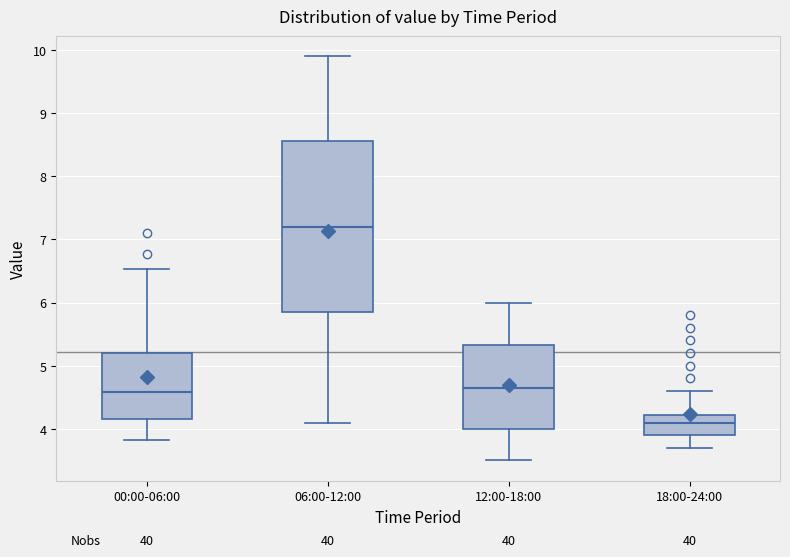

Reading left to right, transcribe this box plot: for each box, give where its median line is, the range the box spans, and where its two whiskers end, as read against the y-axis. The values are not printed on the chart, so give them approximately, as read against the axis.

00:00-06:00: median 4.6, box 4.2 to 5.2, whiskers 3.8 to 6.5
06:00-12:00: median 7.2, box 5.9 to 8.6, whiskers 4.1 to 9.9
12:00-18:00: median 4.7, box 4.0 to 5.3, whiskers 3.5 to 6.0
18:00-24:00: median 4.1, box 3.9 to 4.2, whiskers 3.7 to 4.6